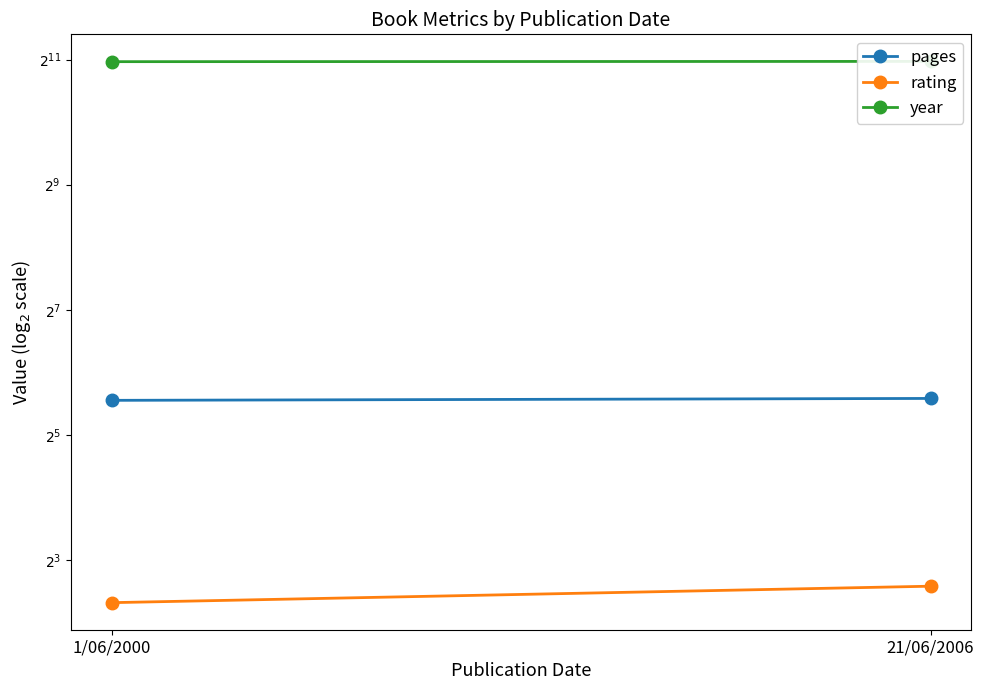

At 21/06/2006, list the series in order from smallest to largest.

rating, pages, year